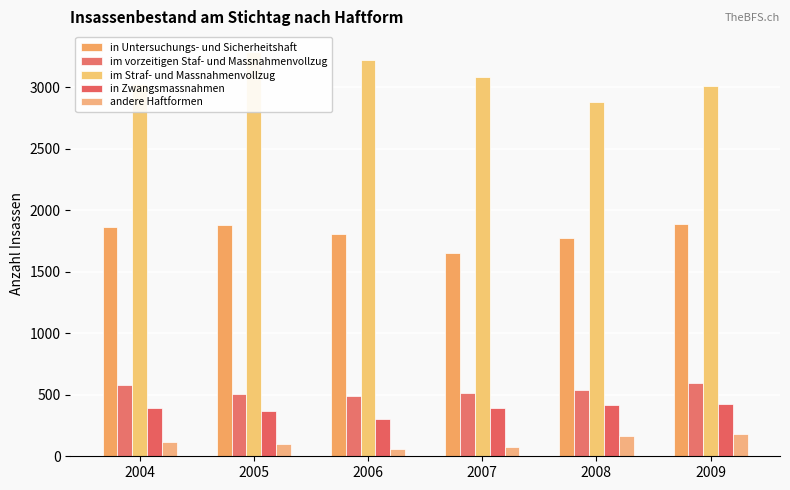

Reading right to left, extract all data points from this chart.

in Untersuchungs- und Sicherheitshaft: 1888	1779	1653	1808	1879	1863
im vorzeitigen Staf- und Massnahmenvollzug: 596	542	515	492	503	576
im Straf- und Massnahmenvollzug: 3007	2878	3083	3226	3291	3030
in Zwangsmassnahmen: 428	419	391	305	368	394
andere Haftformen: 182	162	73	57	96	114